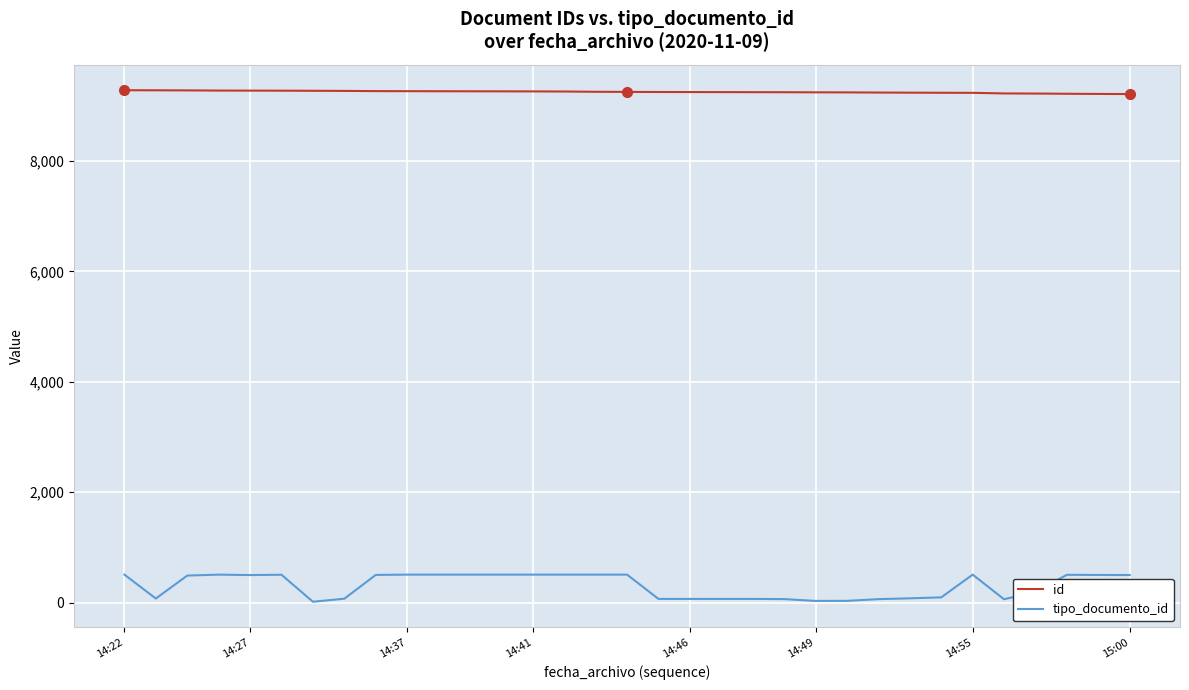

What is the difference between the maximum and minimum values in the tipo_documento_id series?

491